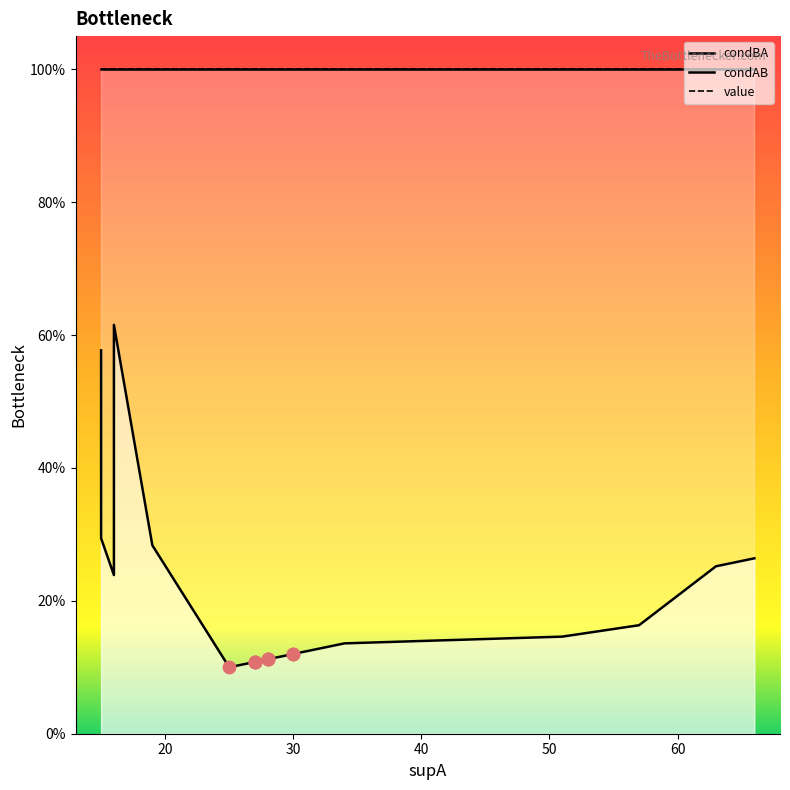

Which series has the widest spread of Y values?

condBA